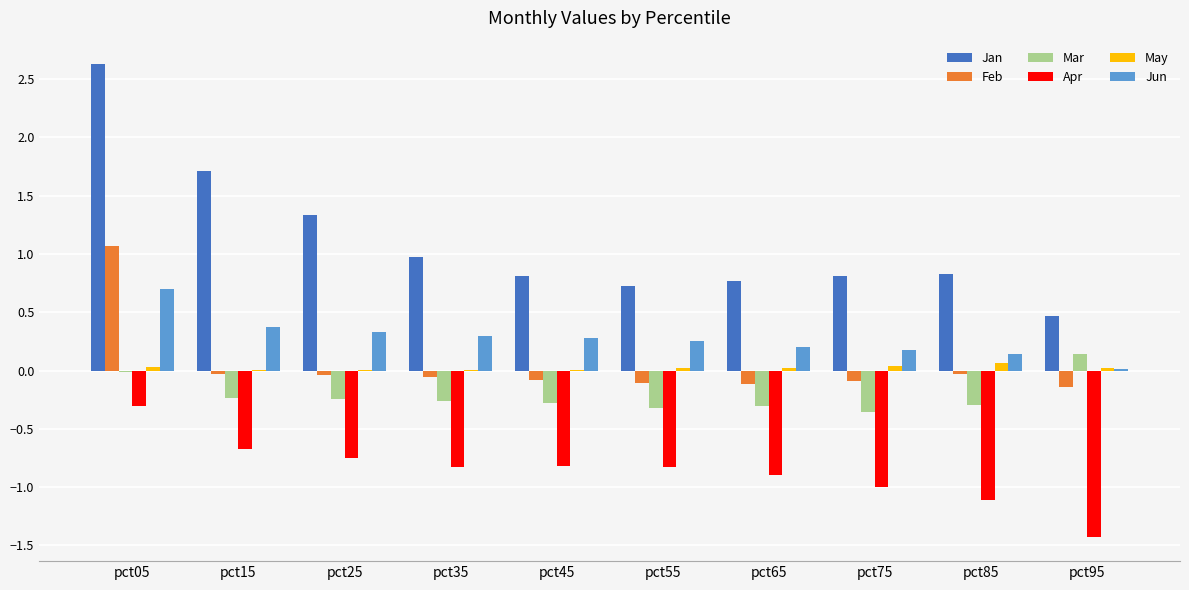

The Feb series shows -0.0 at pct15. True or false?

True